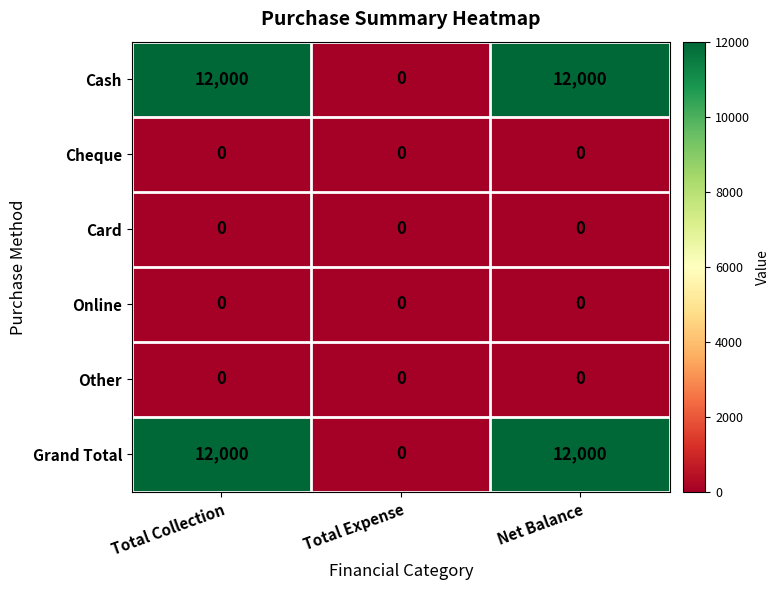

What is the difference between the highest and lowest values at Net Balance?

12000